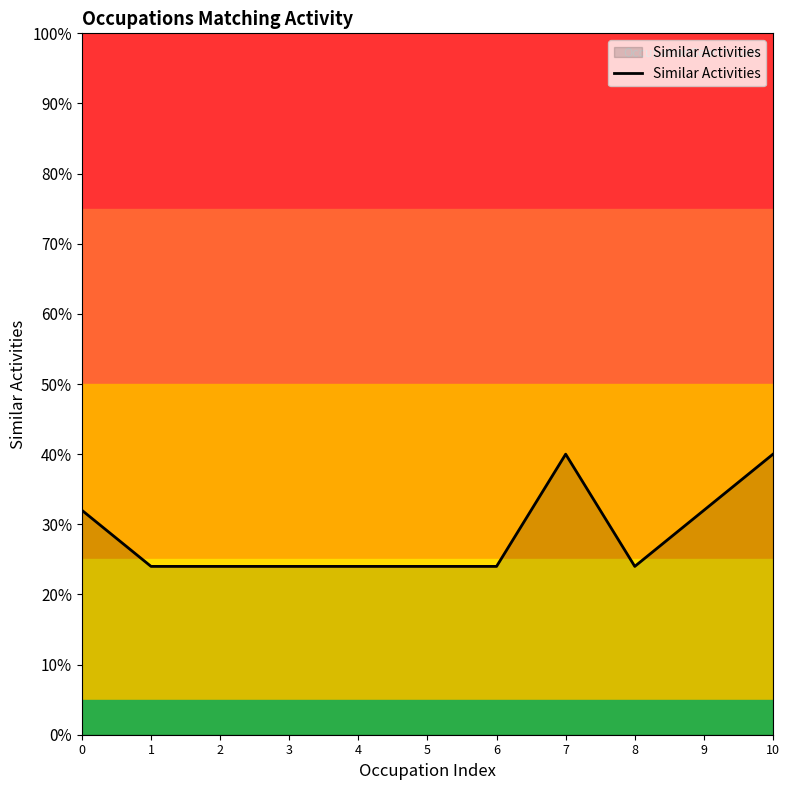

Rank the categories by value from lowest to highest.

1, 2, 3, 4, 5, 6, 8, 0, 9, 7, 10